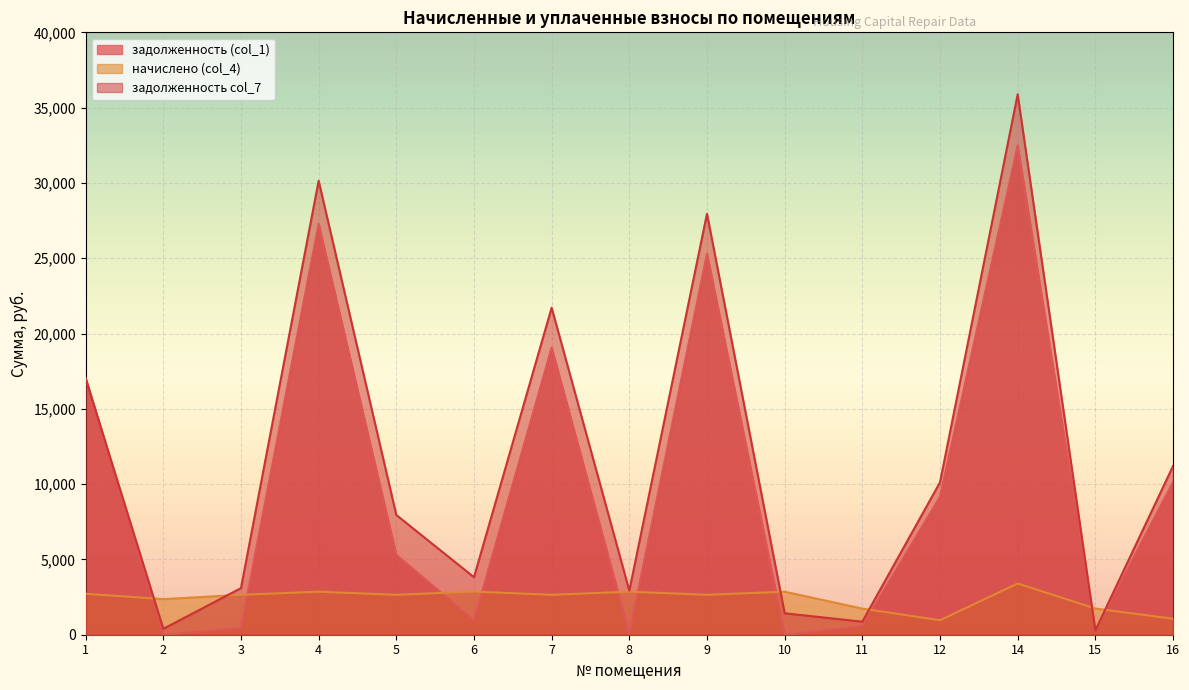

Between 1 and 3, which series saw the biggest shift?

задолженность (col_1)